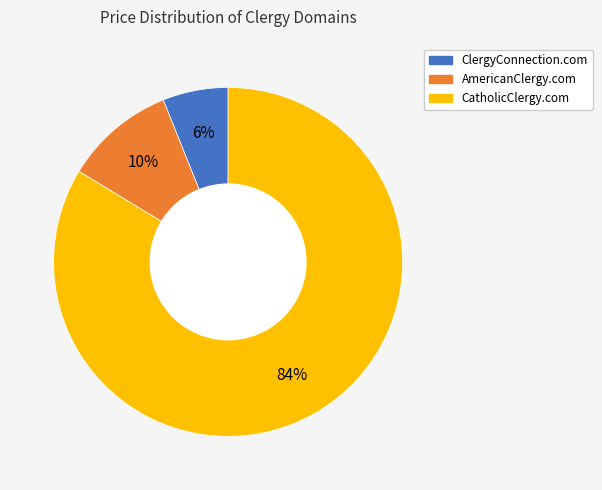

True or false: ClergyConnection.com accounts for 1% of the total.

False